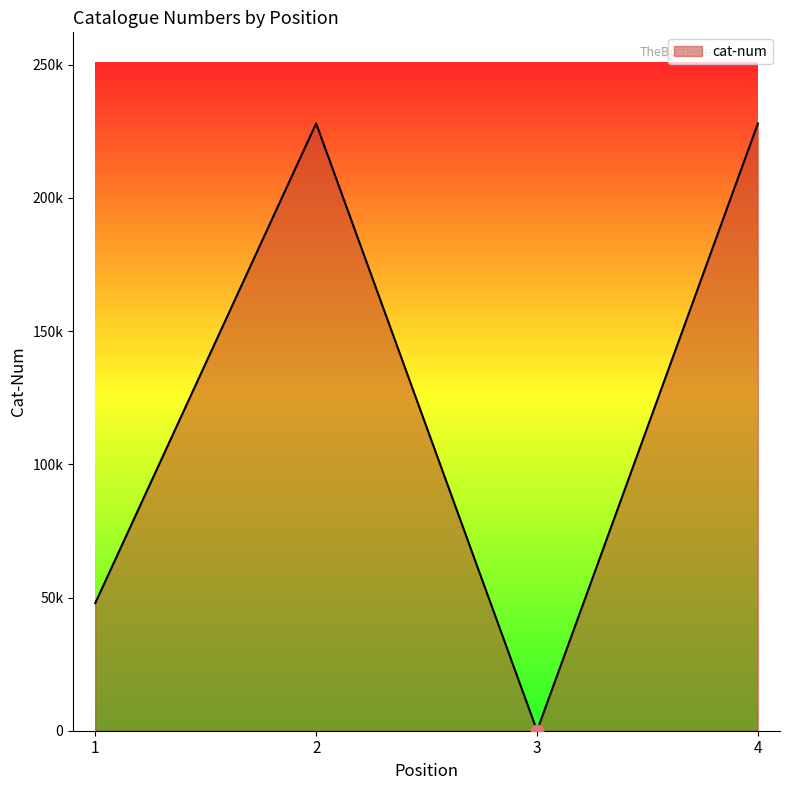

Between 4 and 1, which is larger?

4